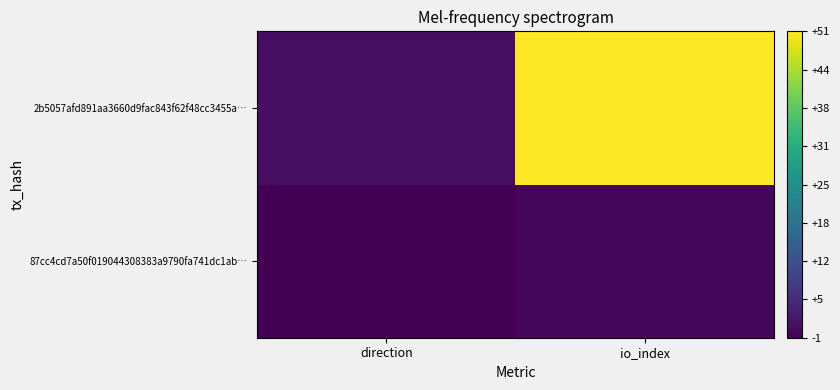

Reading left to right, list all the values displayed in this chart.

87cc4cd7a50f019044308383a9790fa741dc1ab…: direction=-1	io_index=0
2b5057afd891aa3660d9fac843f62f48cc3455a…: direction=1	io_index=51